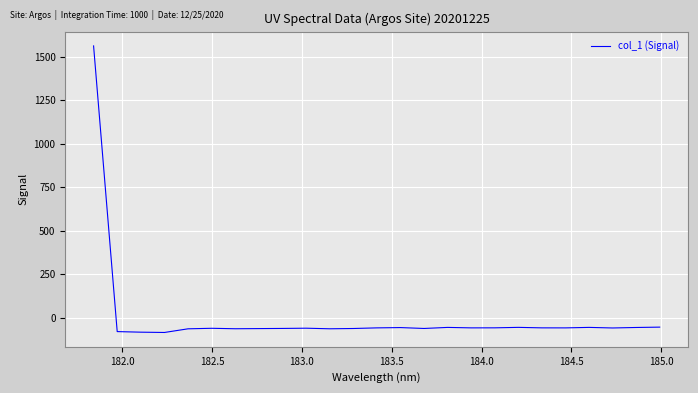

Does the chart display data point markers on the line(s)?

No